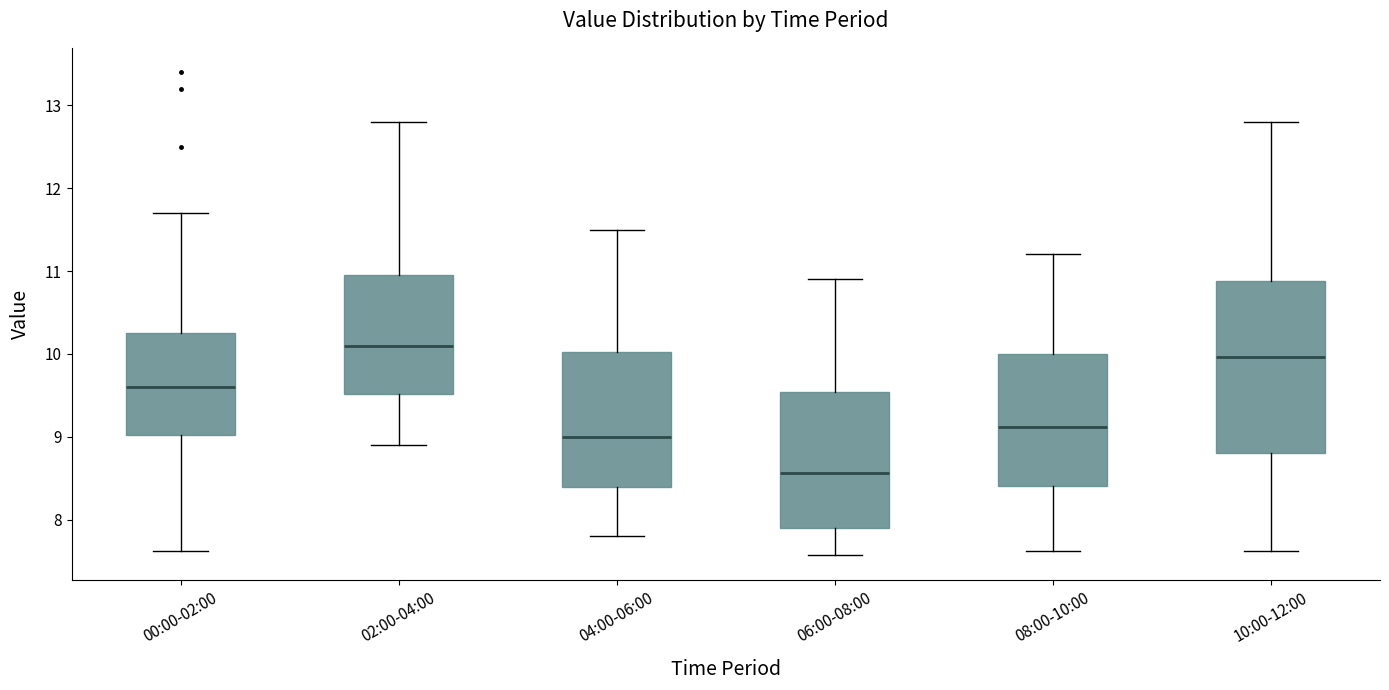

Where is the lower edge of the box for 00:00-02:00 on the y-axis? The values are not printed on the chart, so give them approximately, as read against the axis.

9.0